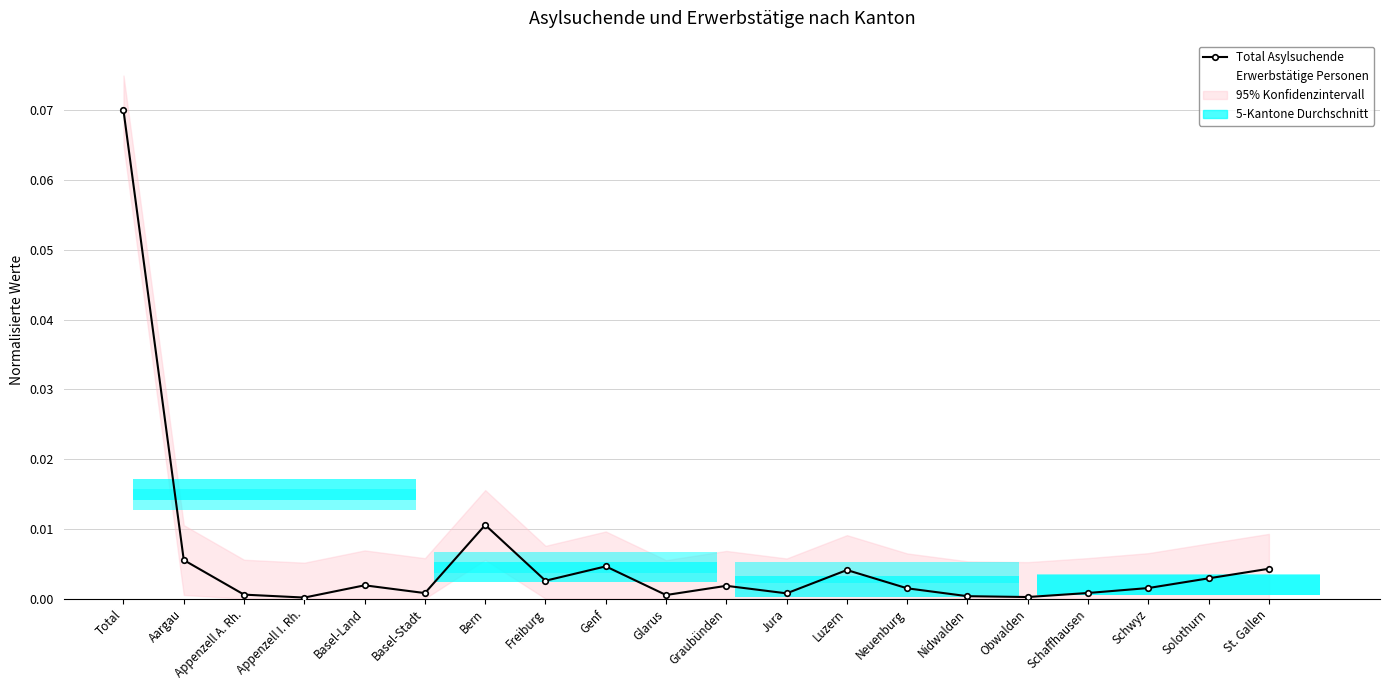

Rank the series by their maximum value, from highest to lowest.

Total Asylsuchende, Erwerbstätige Personen